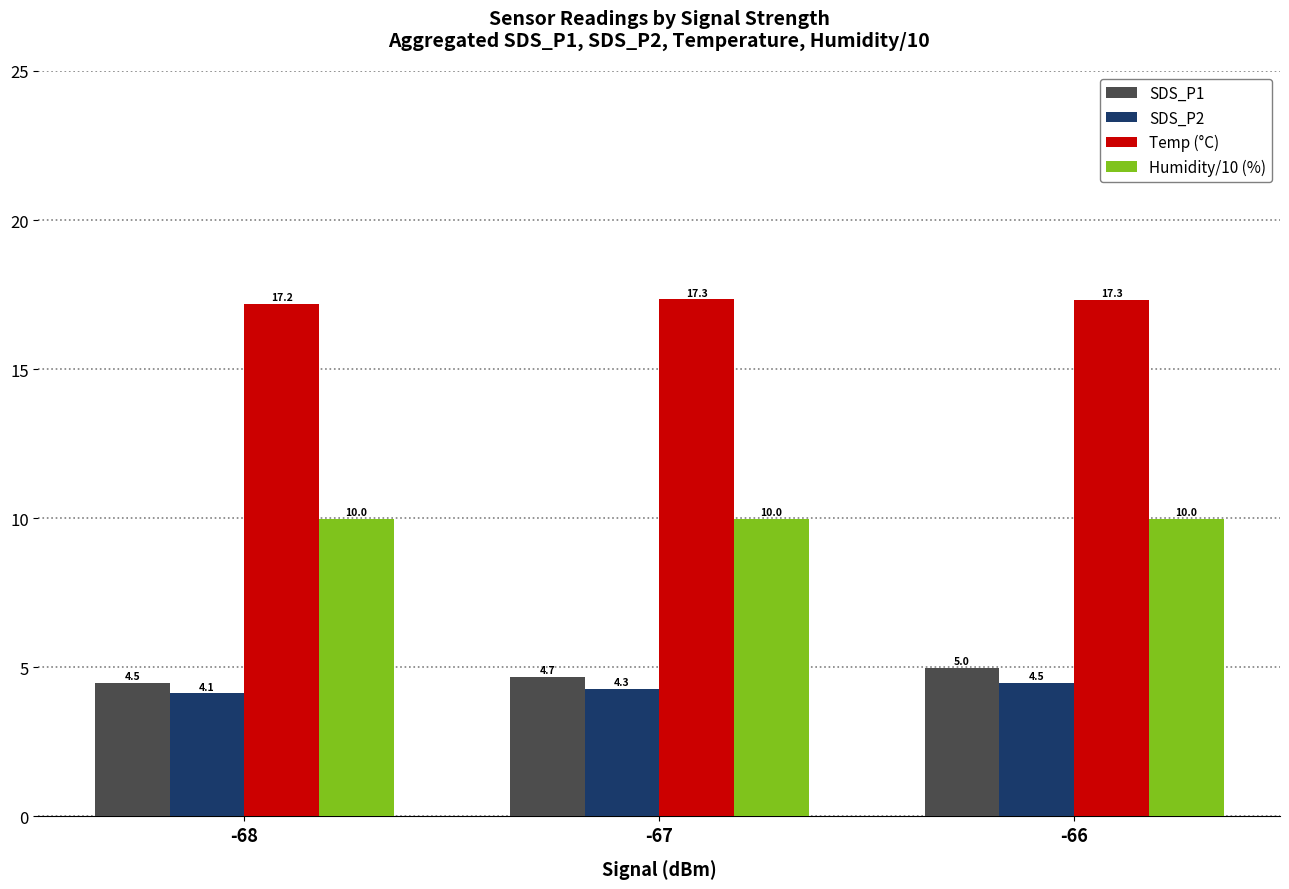

How many bars are there in each group?

4